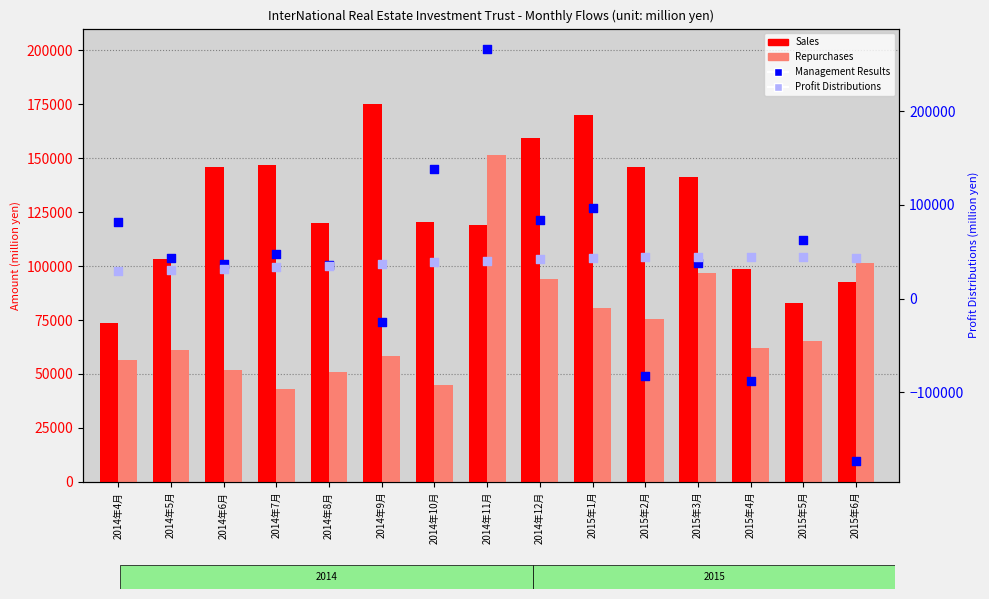

Which series contains the highest Y value?

Management Results